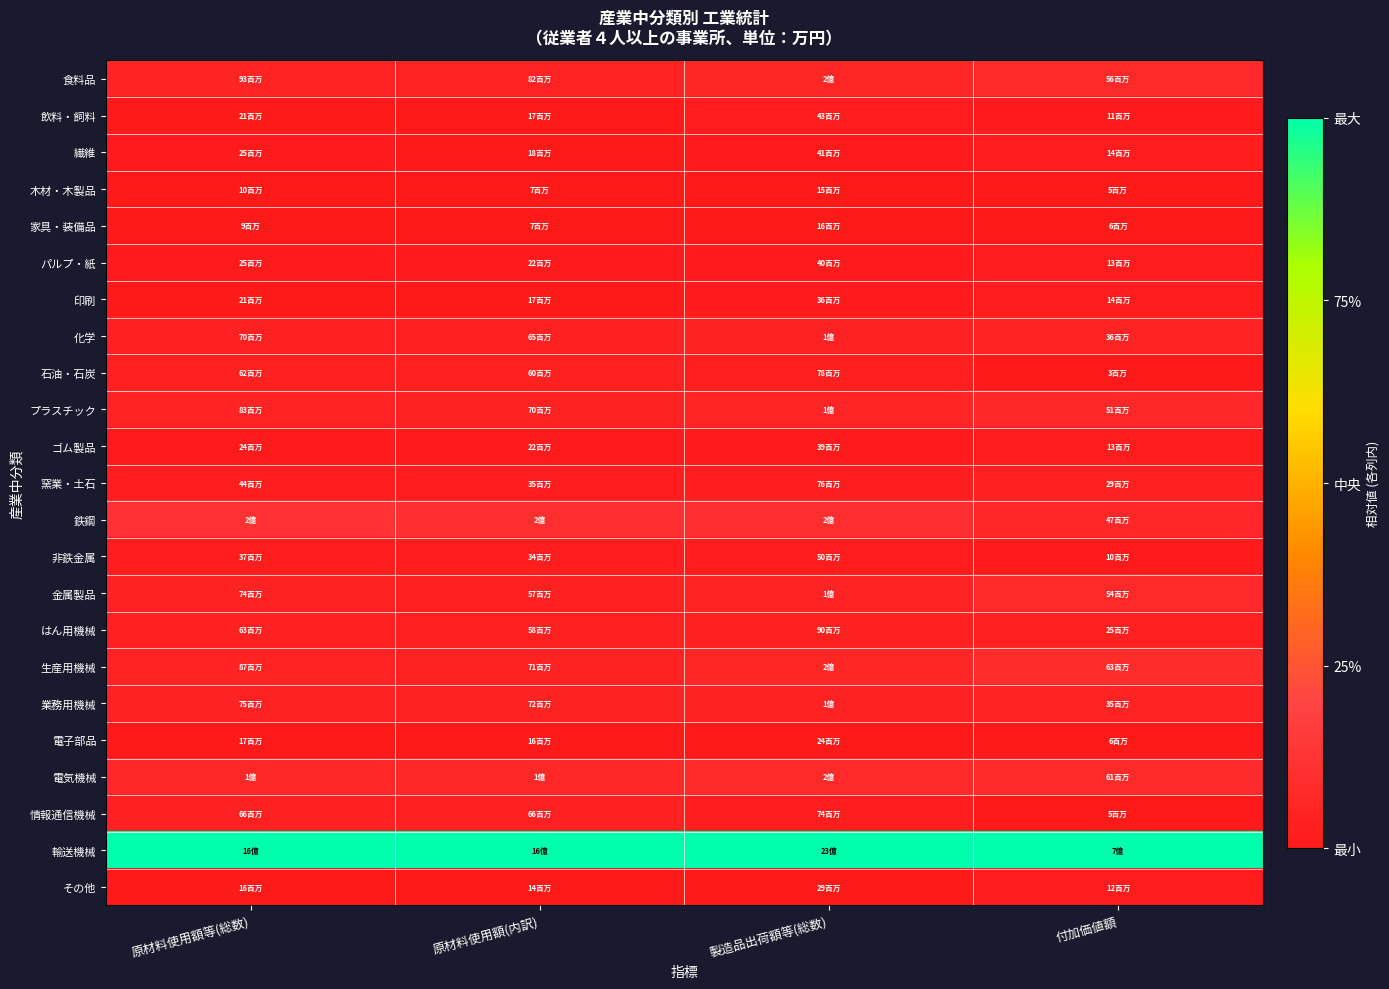

Rank the series at 原材料使用額(内訳) from highest to lowest value.

輸送機械, 鉄鋼, 電気機械, 食料品, 業務用機械, 生産用機械, プラスチック, 情報通信機械, 化学, 石油・石炭, はん用機械, 金属製品, 窯業・土石, 非鉄金属, ゴム製品, パルプ・紙, 繊維, 飲料・飼料, 印刷, 電子部品, その他, 家具・装備品, 木材・木製品